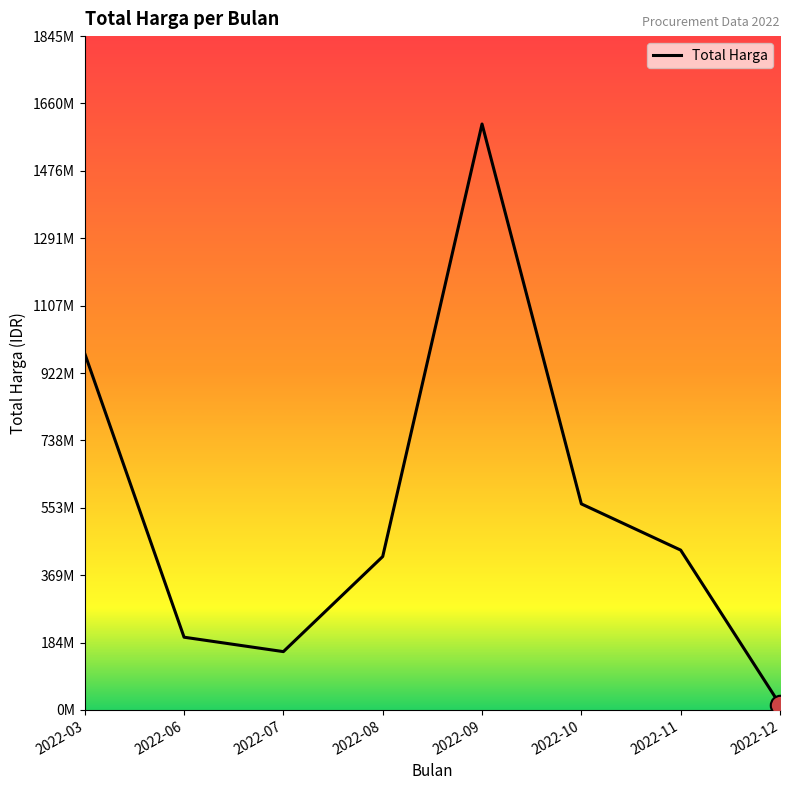

Does the chart have visible grid lines?

No